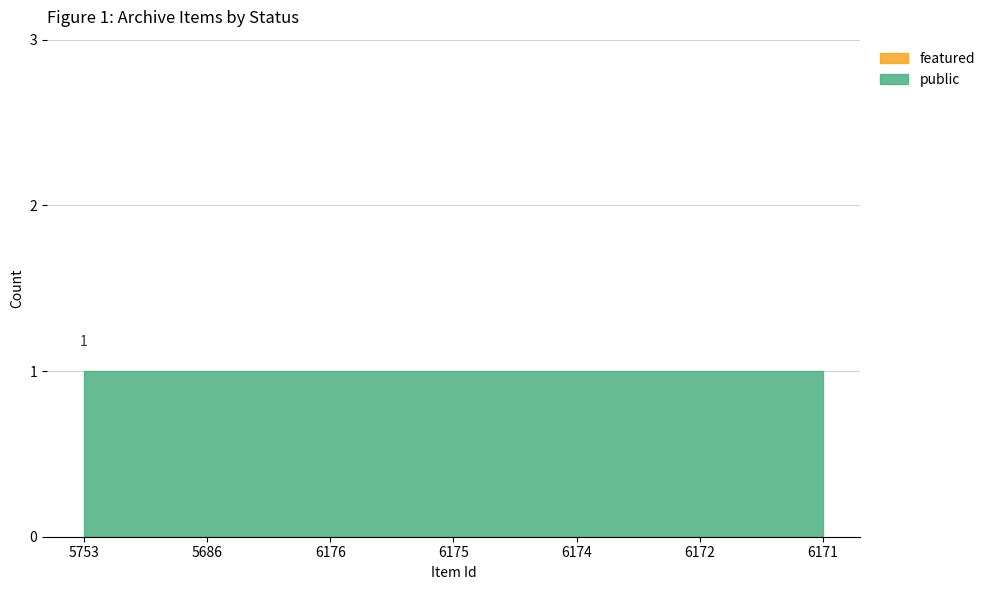

True or false: public and featured intersect in this chart.

False